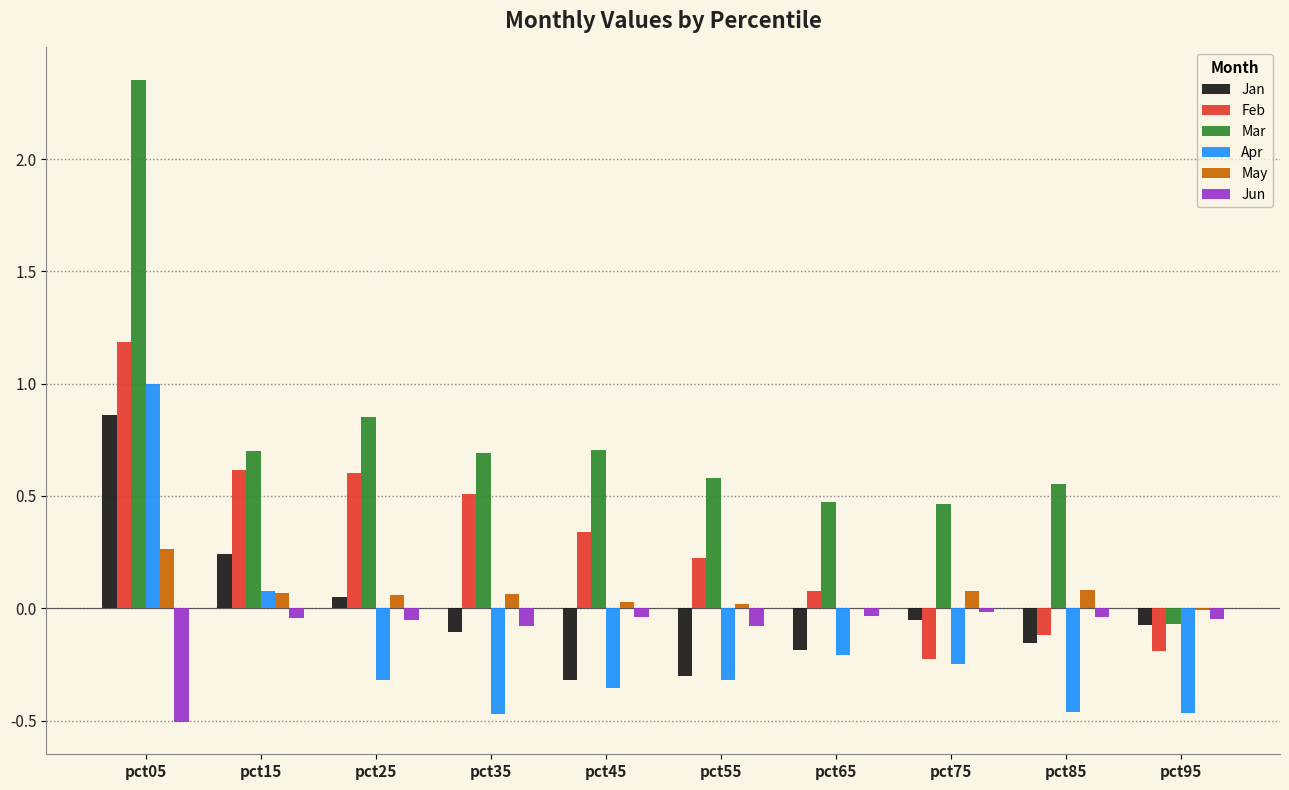

Which series changed the most between pct05 and pct95?

Mar